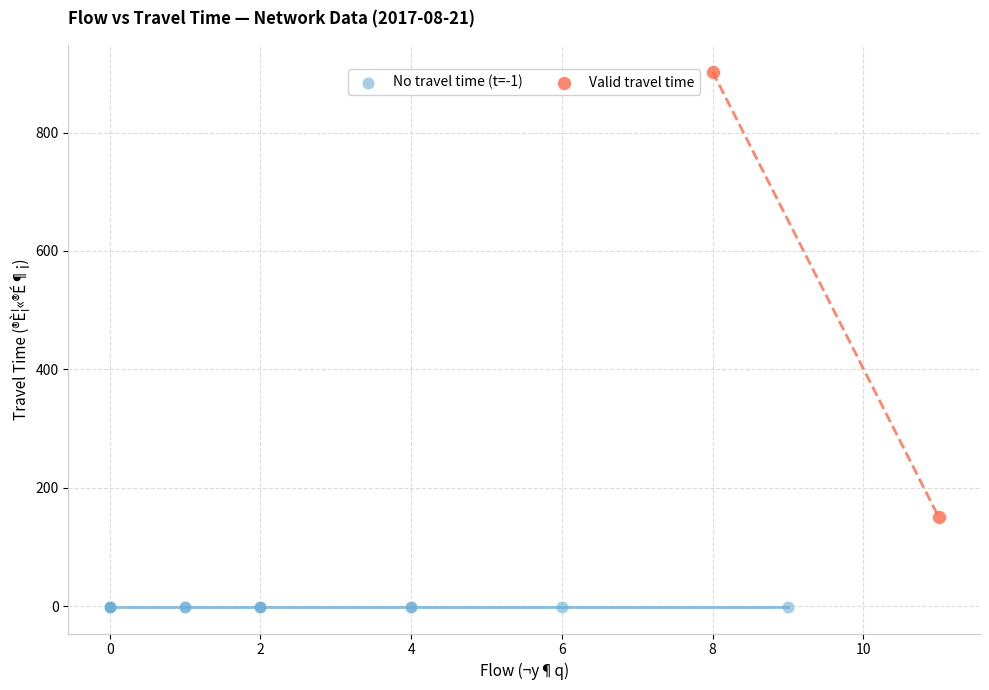

Which series reaches the minimum Y coordinate?

No travel time (t=-1)